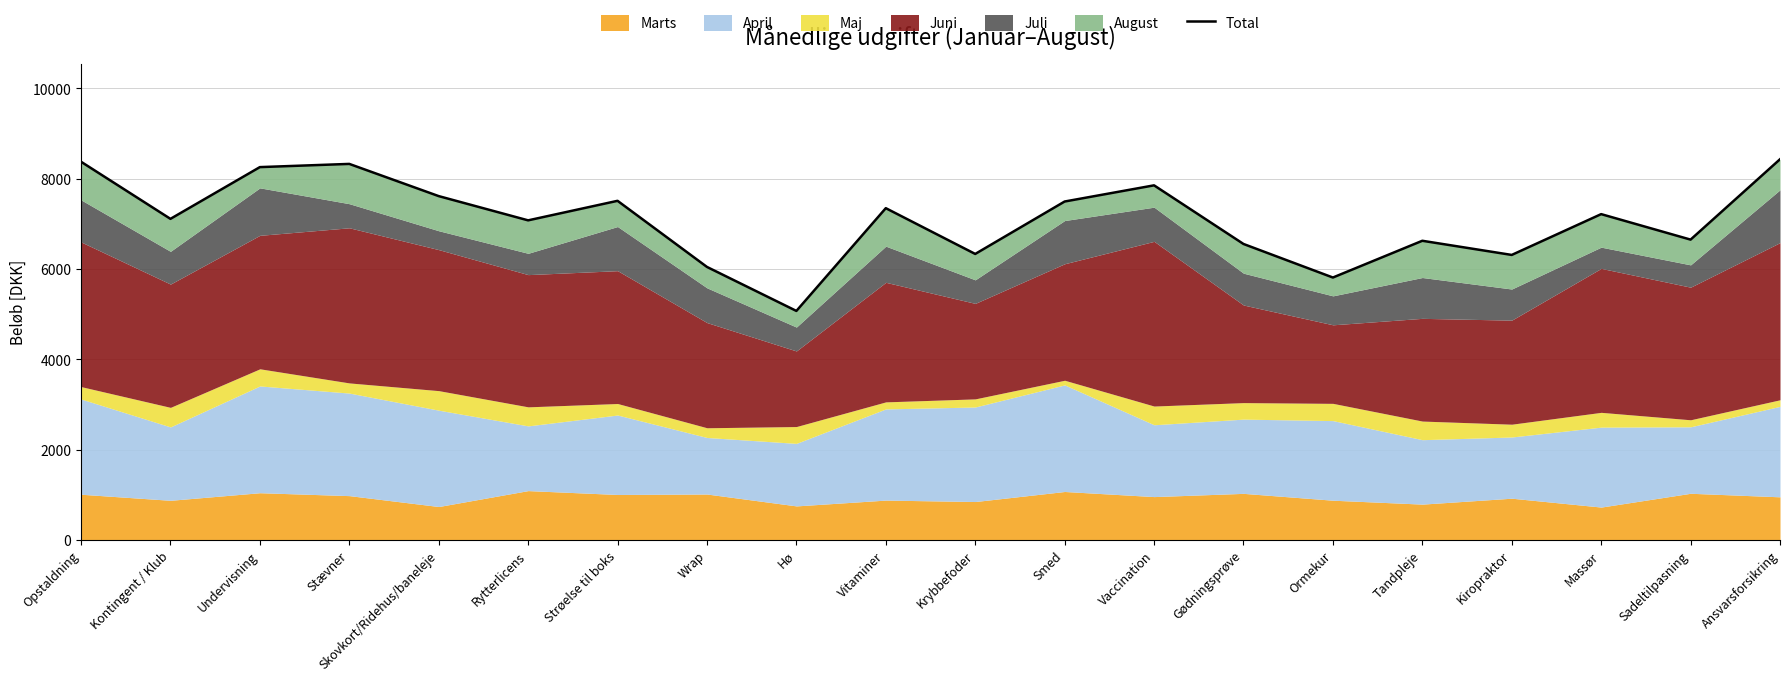

What is the approximate value at Stævner?

8326.7